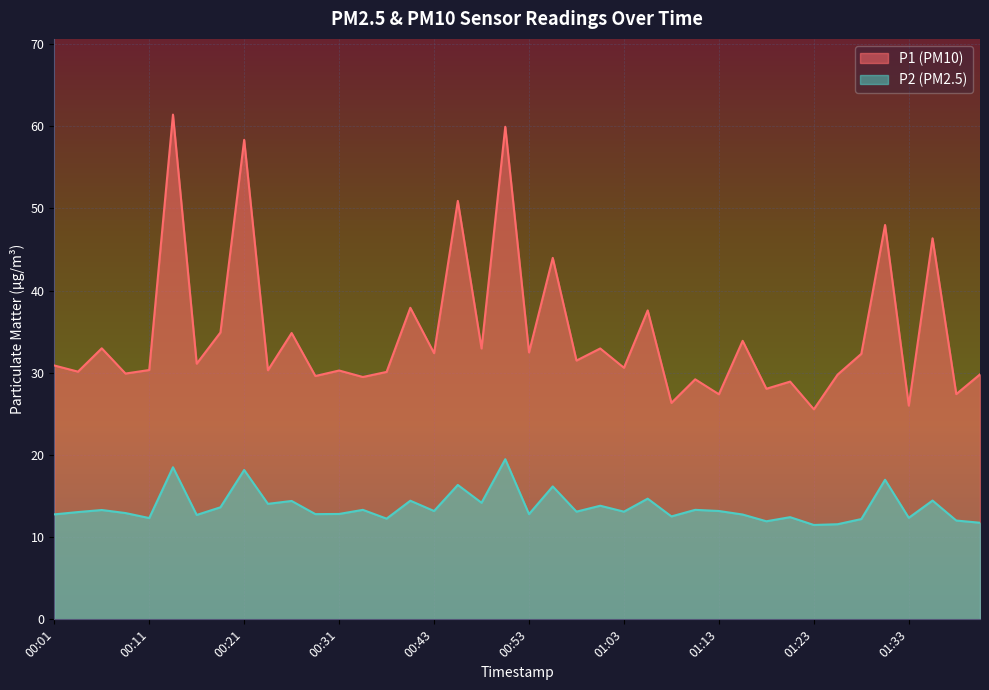

What is the label of the 16th point from the right?

01:03